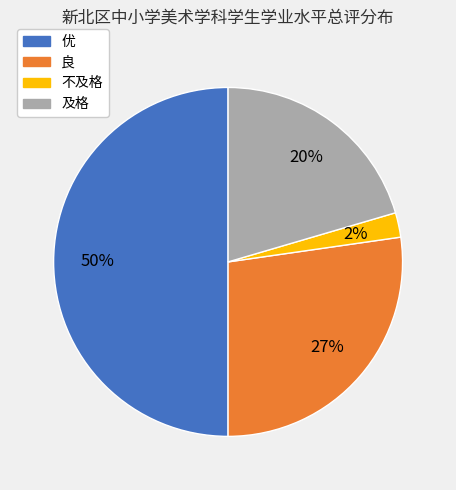

To the nearest percent, what is the difference between the 及格 and 良 slice percentages?

7%